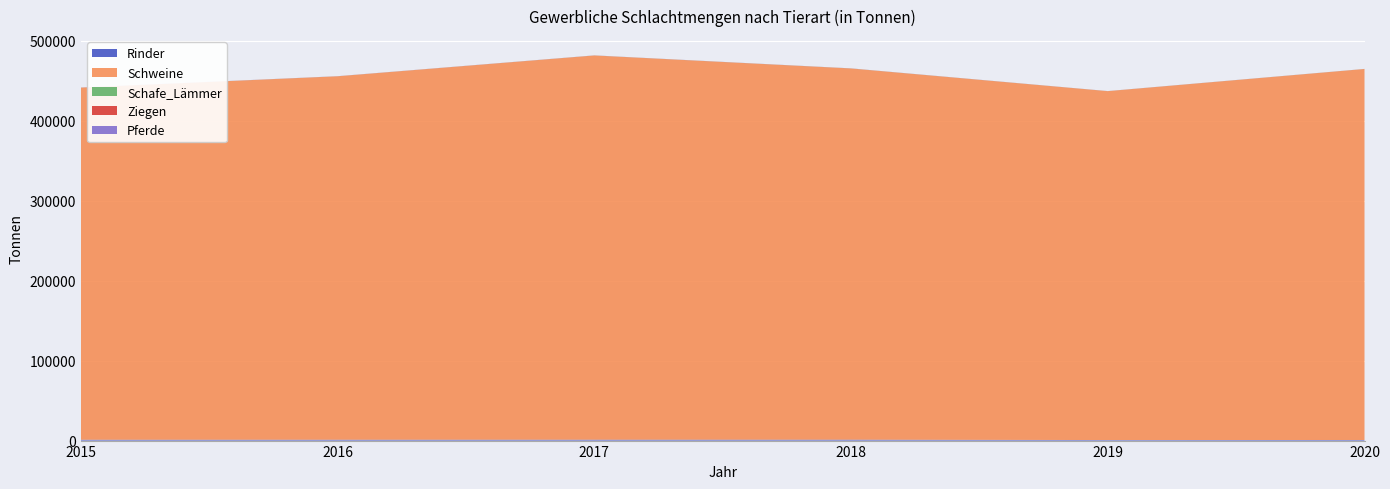

Reading left to right, transcribe all the data shown in this chart.

Rinder: 1060	1076	1122	1147	683	745
Schweine: 440314	454479	480436	464171	436269	463920
Schafe_Lämmer: 23	30	38	43	32	40
Ziegen: 12	10	14	16	3	3
Pferde: 111	88	85	80	69	58